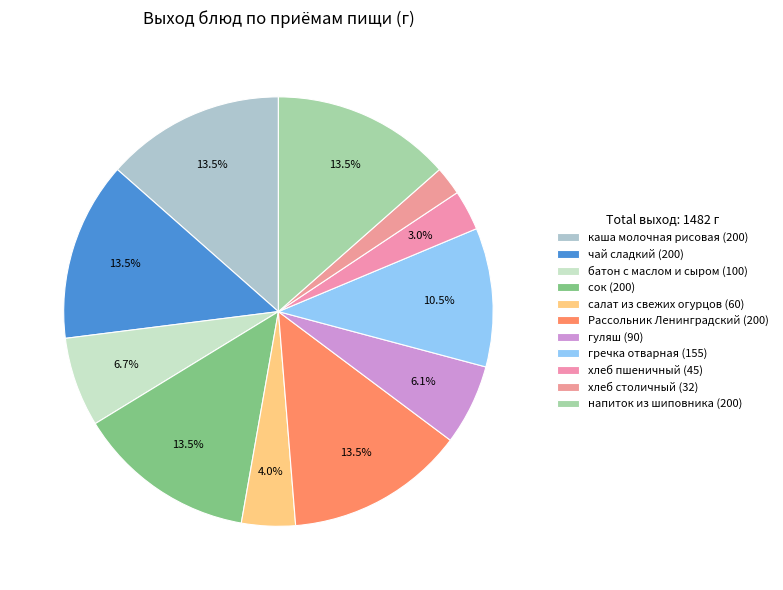

Is there a majority slice in this chart?

No